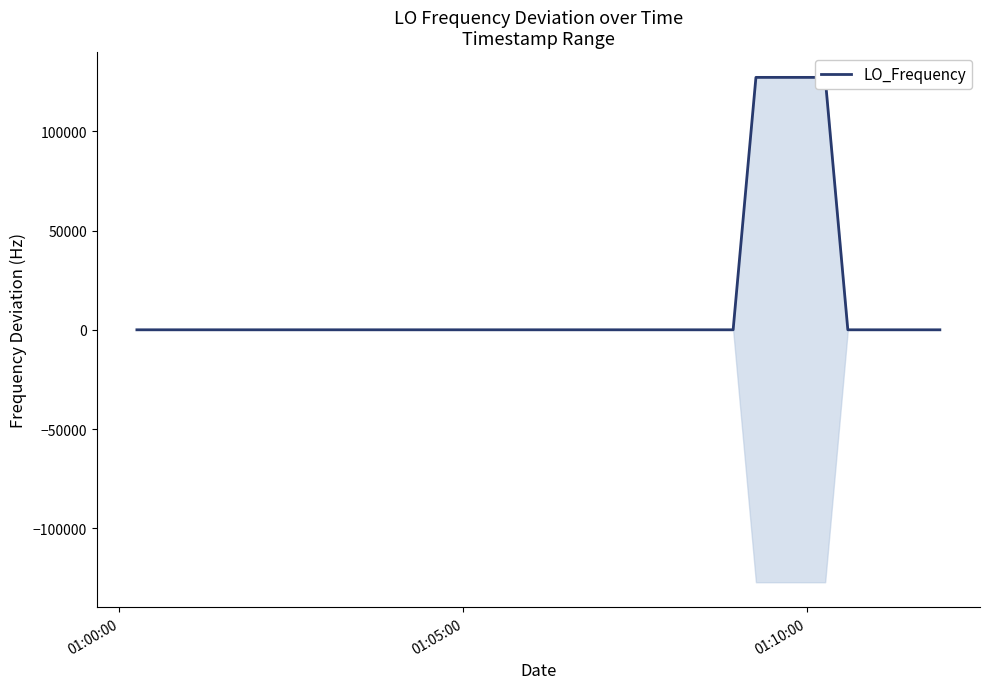

At which category does the data reach its first local valley?

01:05:00